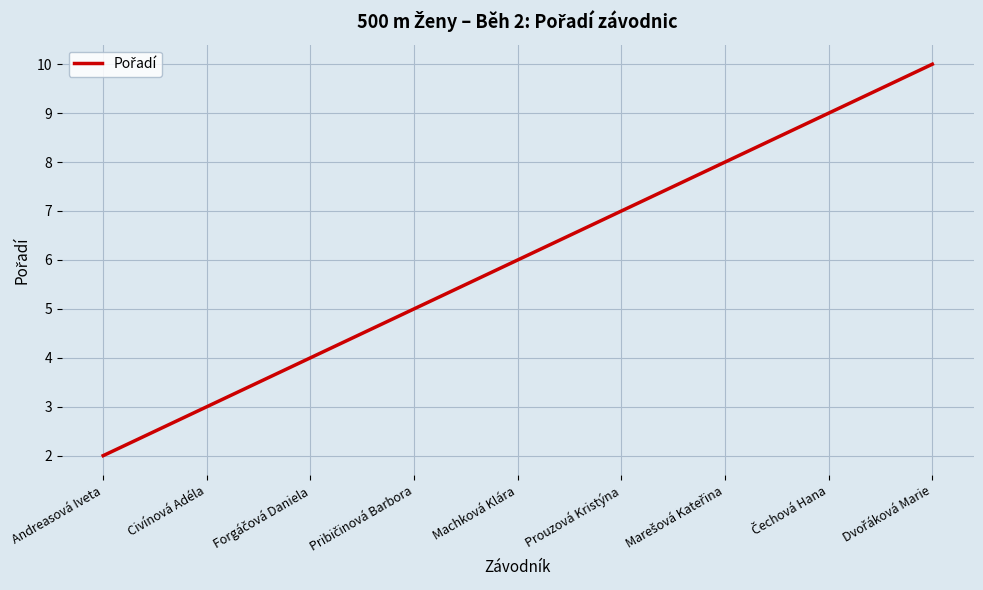

What position from the left is Prouzová Kristýna?

6